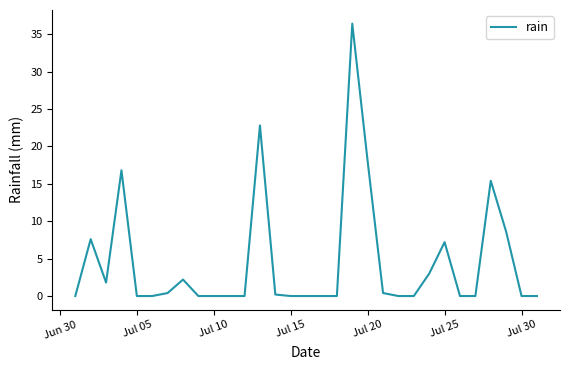

What is the greatest value displayed?

36.4